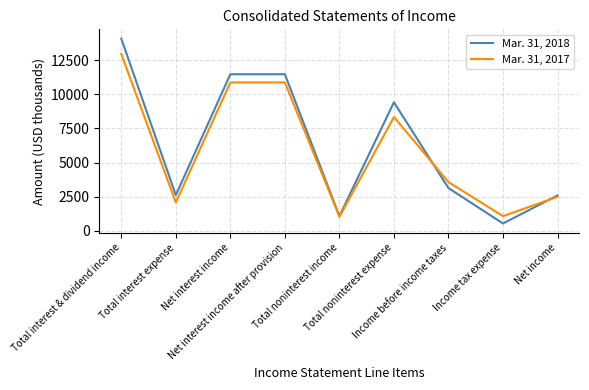

Which series has the largest range (max minus min)?

Mar. 31, 2018